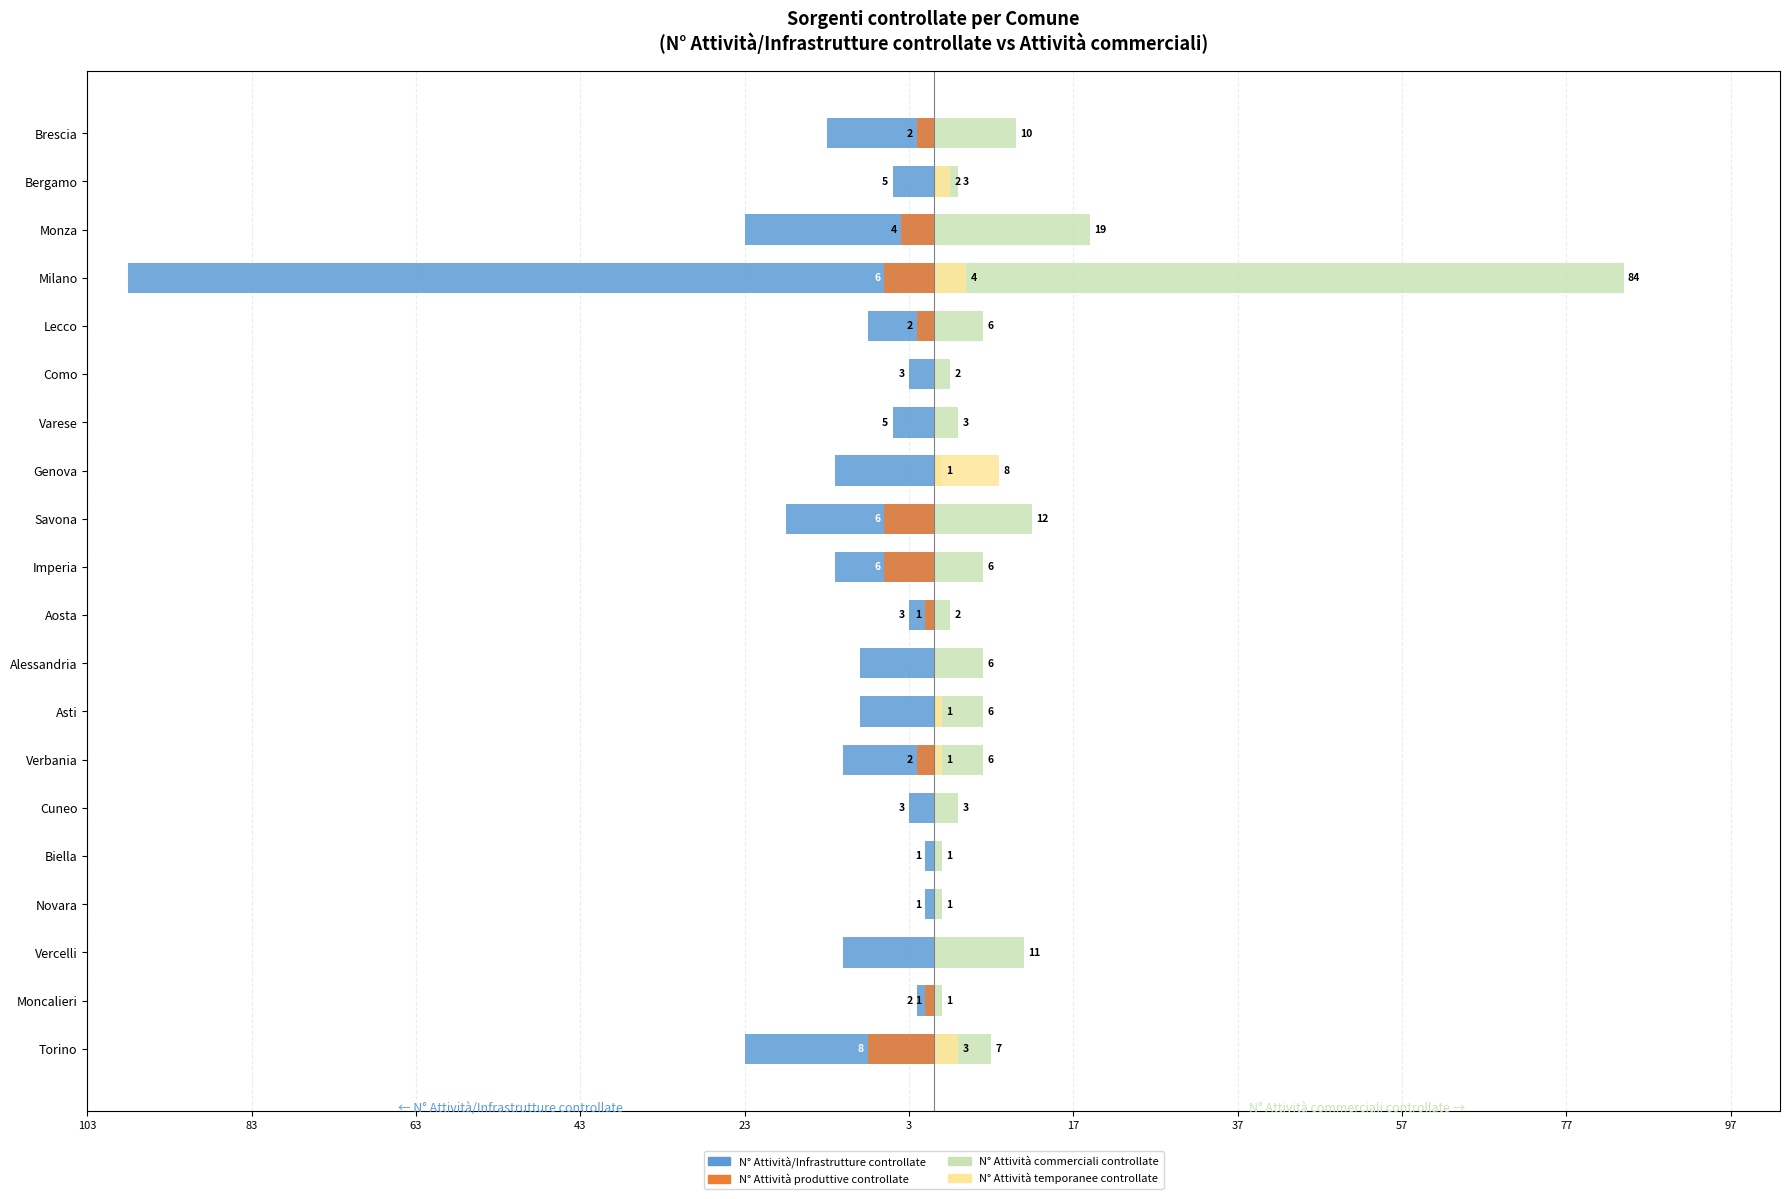

Is it true that N° Attività produttive controllate equals -10 at Savona?

False